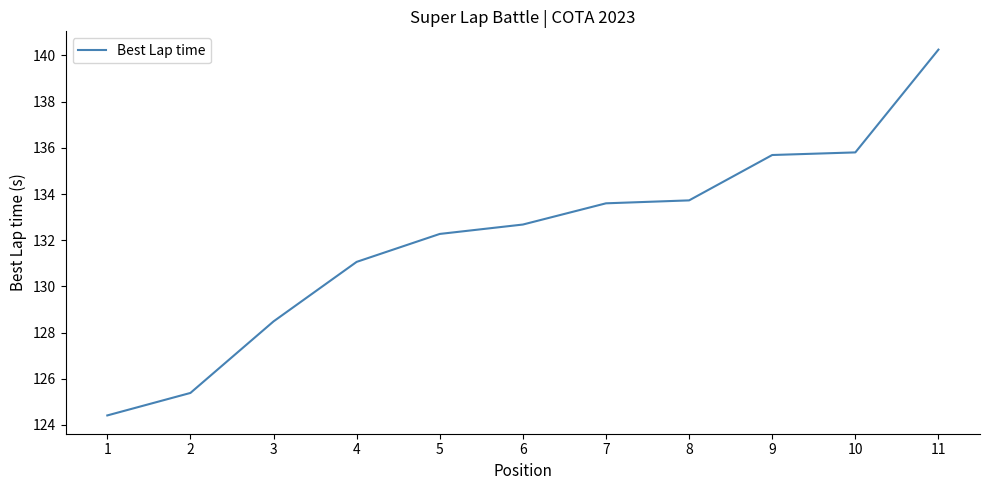

What is the difference between the second highest and second lowest values?

10.4